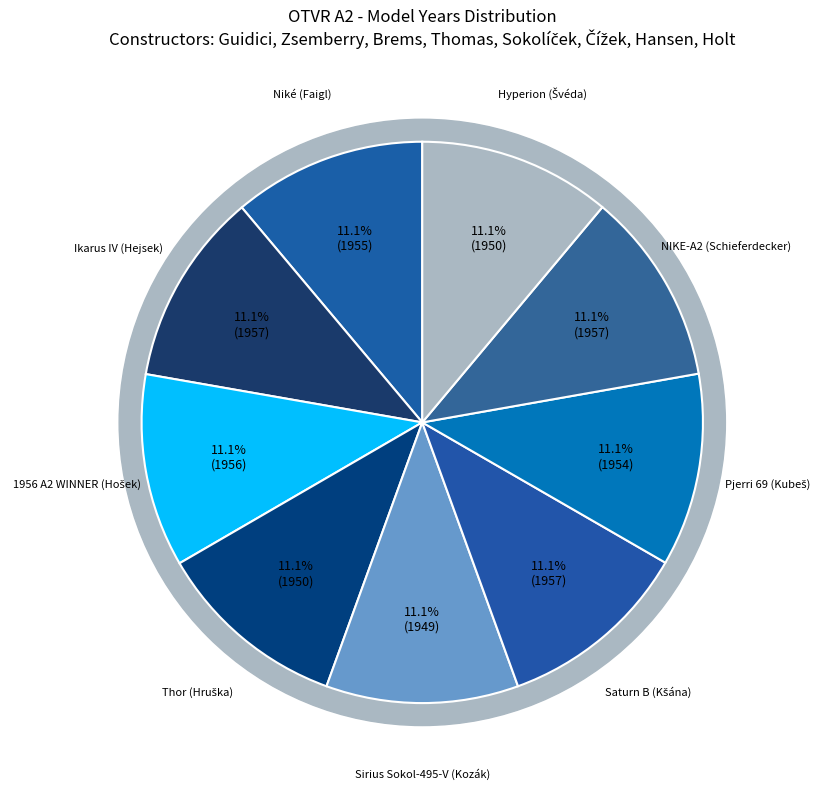

Rank the categories by value from lowest to highest.

Sirius Sokol-495-V (Kozák), Thor (Hruška), Hyperion (Švéda), Pjerri 69 (Kubeš), Niké (Faigl), 1956 A2 WINNER (Hošek), Ikarus IV (Hejsek), Saturn B (Kšána), NIKE-A2 (Schieferdecker)